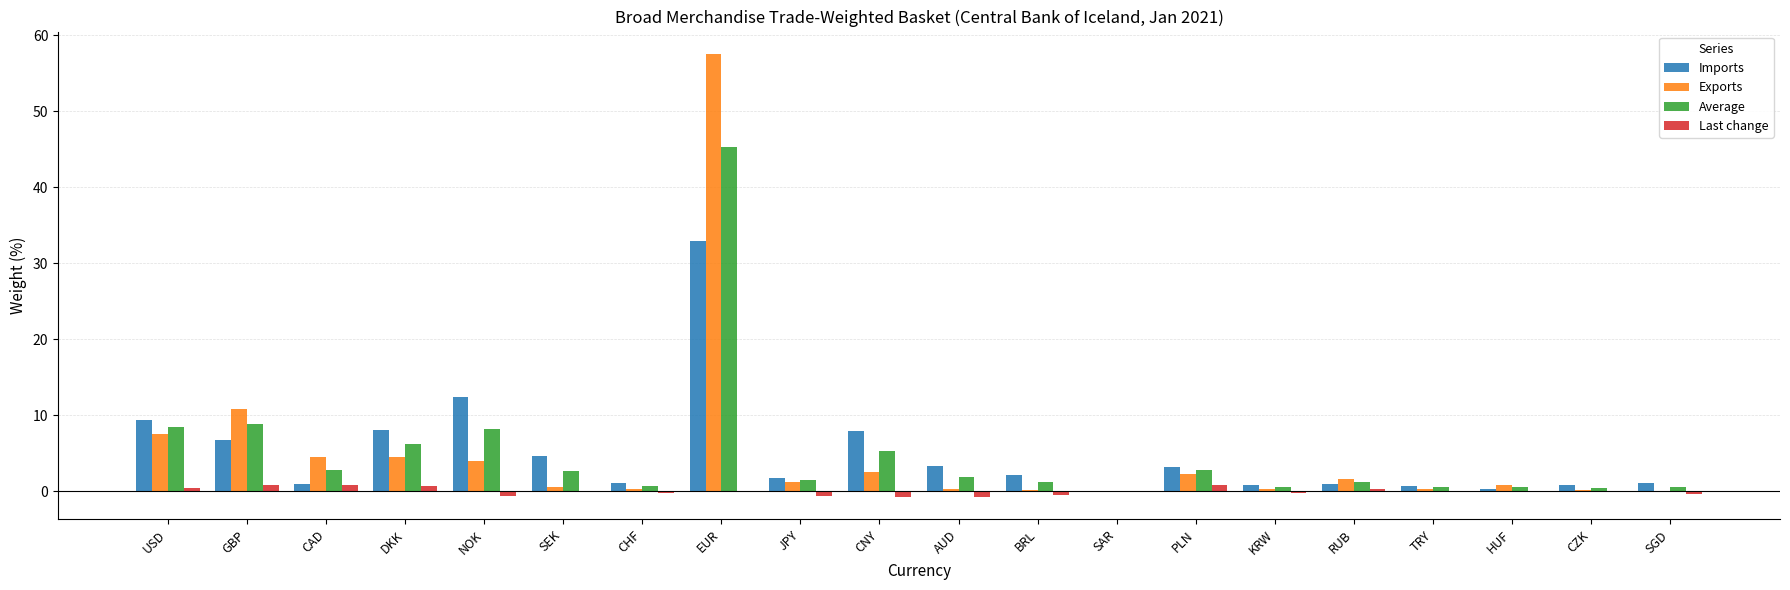

At which label is Exports closest to 28?

GBP